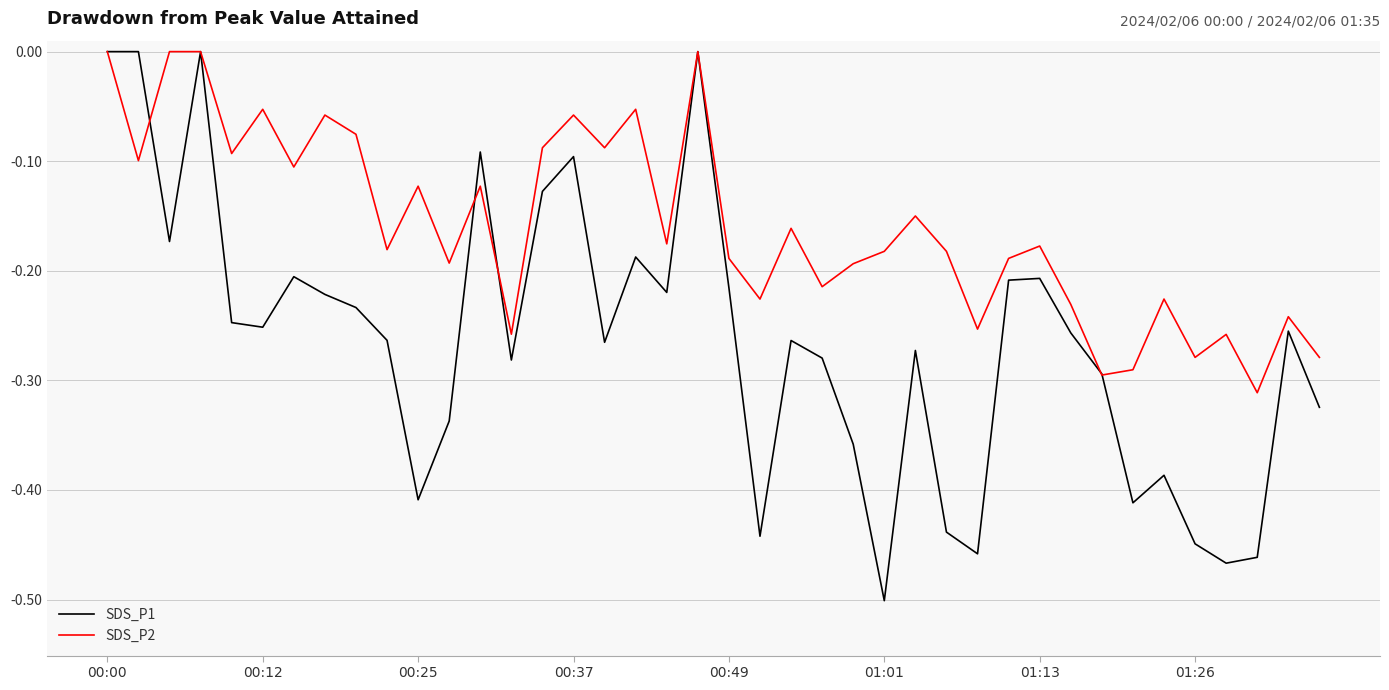

Count the number of categories in the chart.

40